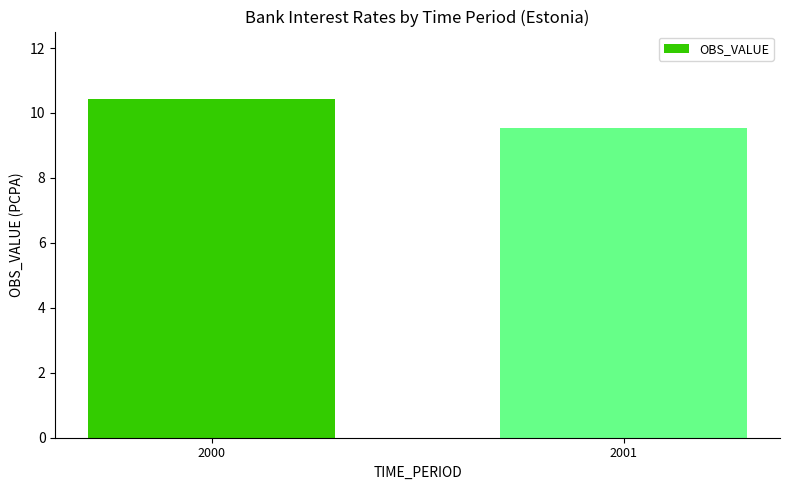

What value does the data have at 2001?

9.6